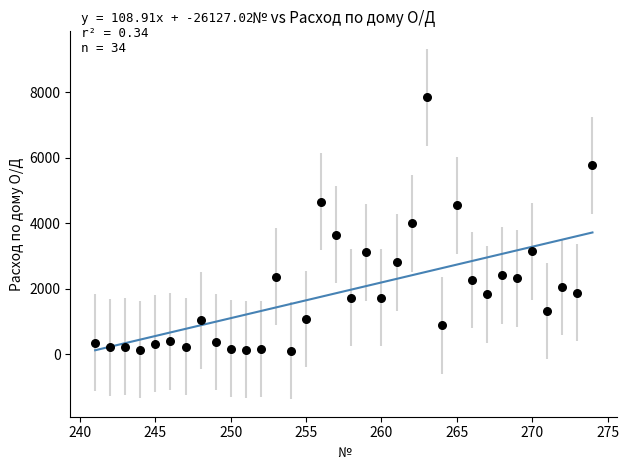

What is the range of Y values (max minus min)?

7734